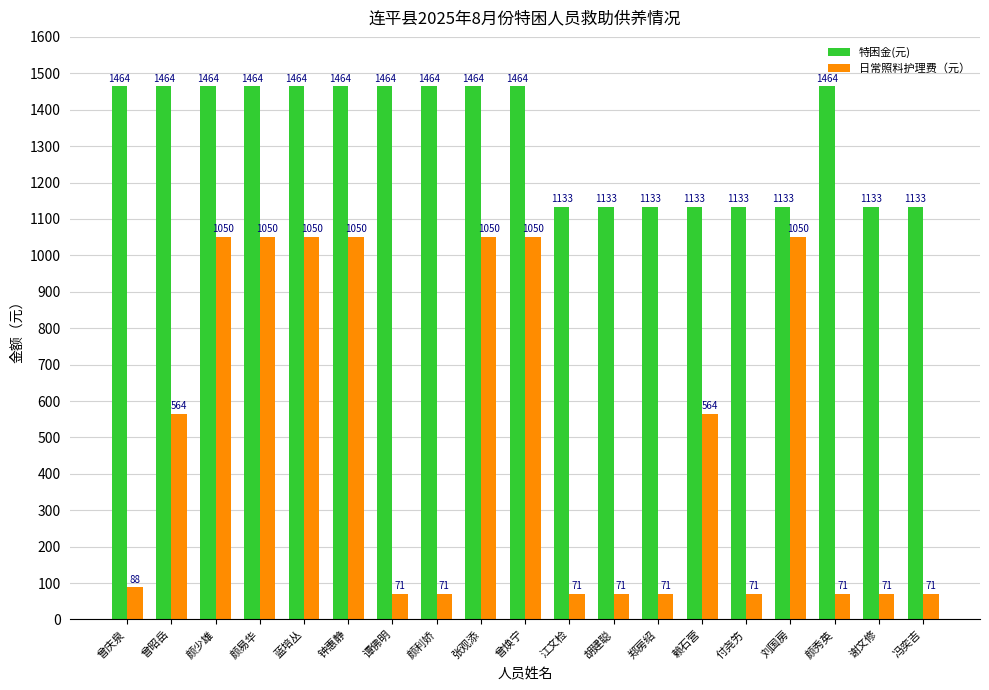

How many data points in 日常照料护理费（元） are less than 88?

9